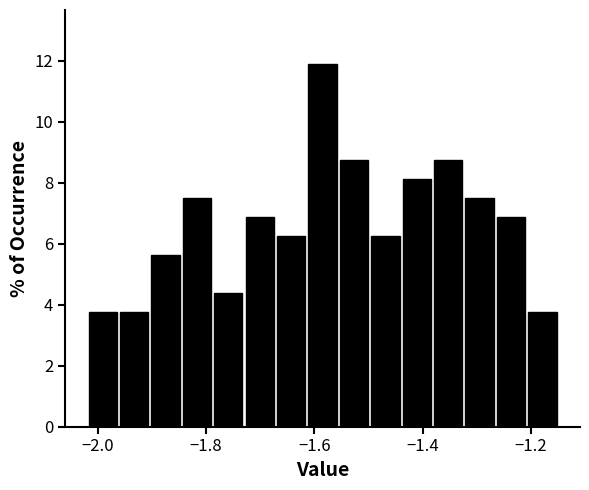

Around what value on the x-axis is the tallest bar? Give the approximate position of its centre, as read against the axis.

-1.58